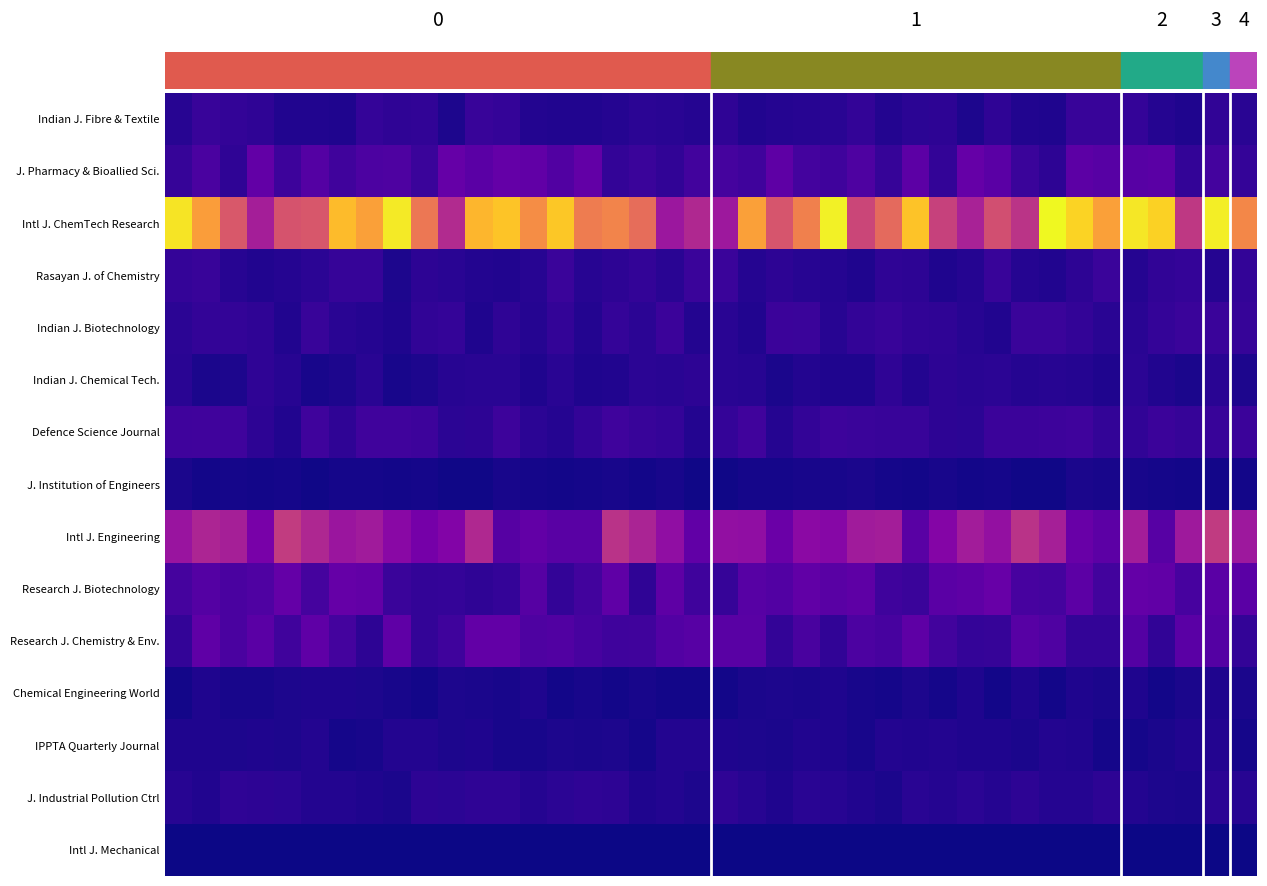

Reading left to right, list all the values displayed in this chart.

Indian J. Fibre & Textile: 111.3	191.2	160.9	142.4	81.0	81.0	67.5	179.5	142.7	157.5	62.3	193.8	174.8	88.8	84.6	84.8	101.6	132.1	119.3	99.8	144.2	78.7	99.9	110.2	122.6	168.2	87.1	130.7	141.5	65.8	143.6	83.0	68.4	190.9	193.2	171.4	101.6	72.9	154.2	120.4
J. Pharmacy & Bioallied Sci.: 179.6	301.3	151.0	436.4	224.2	355.9	241.5	309.4	318.1	200.1	456.1	392.6	446.3	431.7	334.8	440.5	168.7	203.7	154.6	245.9	266.6	228.3	410.1	256.2	231.4	316.8	185.8	401.5	164.1	461.7	391.7	204.6	141.6	405.8	370.4	377.6	391.4	164.0	256.7	177.6
Intl J. ChemTech Research: 2300.2	1873.2	1352.5	876.4	1317.0	1342.3	2062.5	1898.6	2343.1	1604.1	976.2	2033.3	2118.0	1762.7	2136.1	1642.6	1694.1	1524.6	808.5	955.3	819.2	1896.5	1323.0	1668.9	2379.4	1207.1	1494.0	2108.7	1170.6	900.3	1279.2	1050.3	2418.8	2202.3	1891.2	2315.1	2194.4	1095.4	2352.7	1723.7
Rasayan J. of Chemistry: 179.1	191.9	108.2	78.0	95.1	124.0	180.6	186.8	63.1	136.1	122.6	94.3	79.5	111.0	198.7	108.9	137.3	164.0	114.8	202.9	201.6	98.6	134.2	105.7	103.4	67.4	150.4	134.9	69.6	102.5	193.7	96.8	83.1	133.0	204.9	97.2	159.5	172.5	96.5	167.6
Indian J. Biotechnology: 123.8	164.9	165.1	149.9	80.6	196.4	116.4	95.6	72.9	158.4	171.9	69.2	146.2	101.8	166.9	93.7	174.0	126.7	212.2	88.0	119.6	84.2	210.3	202.9	106.7	169.2	193.6	152.9	148.9	104.2	81.1	206.0	206.5	165.0	119.3	120.9	179.4	206.0	204.5	187.8
Indian J. Chemical Tech.: 114.7	54.9	63.2	142.1	110.8	46.9	56.8	117.0	46.4	63.1	104.7	120.0	115.7	69.9	122.2	71.3	80.8	125.8	115.5	136.9	116.3	106.8	55.9	85.3	74.3	72.0	150.1	88.0	141.4	113.5	131.0	99.7	107.7	98.6	66.8	123.3	76.0	48.5	115.0	64.9
Defence Science Journal: 234.8	237.1	230.4	137.0	76.2	232.7	146.9	239.3	238.8	219.8	124.0	139.5	219.5	127.9	102.6	169.0	234.1	192.9	171.3	90.2	179.0	243.3	97.5	162.4	224.0	200.5	193.0	194.0	135.2	123.9	212.3	212.4	222.2	230.1	161.2	159.5	210.4	185.0	193.9	210.0
J. Institution of Engineers: 48.0	27.9	29.3	19.0	36.6	16.9	32.5	35.4	26.0	37.1	16.7	17.0	45.5	28.7	20.2	34.6	43.6	23.5	38.3	18.7	17.5	34.9	35.3	38.8	42.0	51.1	34.4	27.4	44.5	25.5	31.6	18.5	16.5	50.6	46.0	40.9	30.5	21.9	21.3	24.7
Intl J. Engineering: 792.6	926.7	882.6	574.3	1121.4	945.5	796.8	843.3	687.5	548.2	636.0	961.7	359.1	441.5	384.7	380.4	1040.8	917.8	731.8	426.7	745.9	731.2	487.8	699.1	670.4	846.6	862.2	384.1	651.1	854.7	755.2	1041.7	881.3	479.5	404.6	868.1	368.9	822.2	1109.6	813.9
Research J. Biotechnology: 269.9	354.1	293.0	321.9	452.7	269.2	459.2	440.7	206.3	164.5	174.9	147.6	172.8	367.3	165.1	247.0	420.7	149.3	410.7	234.7	180.6	371.8	349.4	431.5	384.5	407.1	234.8	200.2	389.6	408.2	468.9	277.9	264.5	398.1	254.2	449.1	425.2	283.3	389.7	390.9
Research J. Chemistry & Env.: 167.9	420.2	294.8	396.2	236.3	418.0	258.2	138.7	421.1	164.1	236.1	435.2	435.4	316.3	334.8	276.9	227.9	239.1	347.6	372.8	385.2	384.6	164.1	291.4	153.5	308.8	274.7	415.5	246.1	172.3	180.4	375.7	330.5	167.2	161.9	356.6	158.3	394.8	358.3	161.0
Chemical Engineering World: 25.9	71.3	40.5	40.3	62.6	69.3	71.3	59.6	40.6	25.8	60.8	49.7	43.0	67.3	27.2	46.4	22.2	45.2	24.4	27.6	27.5	54.3	59.2	51.0	70.1	40.5	36.0	65.4	32.9	70.1	22.2	70.5	23.8	66.5	48.2	71.6	25.3	49.5	70.5	48.0
IPPTA Quarterly Journal: 68.9	73.2	57.5	68.8	65.9	86.6	30.9	46.2	89.8	85.9	57.6	68.3	46.0	40.1	58.1	50.9	65.9	33.0	91.3	92.1	73.4	62.8	48.1	80.9	72.5	38.5	87.2	81.4	89.7	75.1	67.8	55.1	88.6	84.3	30.8	29.6	52.4	80.7	92.2	37.7
J. Industrial Pollution Ctrl: 106.7	84.4	145.9	132.5	132.1	93.6	88.0	73.2	50.6	134.9	129.5	149.0	148.6	102.6	124.9	143.2	133.3	70.5	91.7	58.2	144.2	107.9	68.5	114.8	109.2	82.1	56.5	114.7	99.0	125.3	99.0	133.6	102.3	103.2	136.1	86.8	58.7	47.7	123.5	109.4
Intl J. Mechanical: 0.0	0.0	0.0	0.0	0.0	0.0	0.0	0.0	0.0	0.0	0.0	0.0	0.0	0.0	0.0	0.0	0.0	0.0	0.0	0.0	0.0	0.0	0.0	0.0	0.0	0.0	0.0	0.0	0.0	0.0	0.0	0.0	0.0	0.0	0.0	0.0	0.0	0.0	0.0	0.0